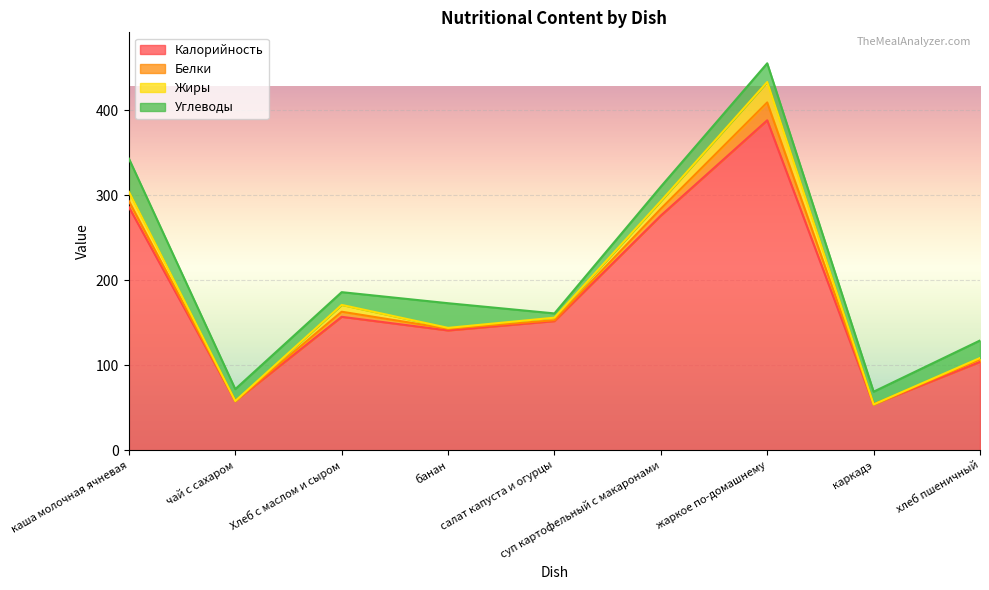

How many lines are shown in the chart?

4